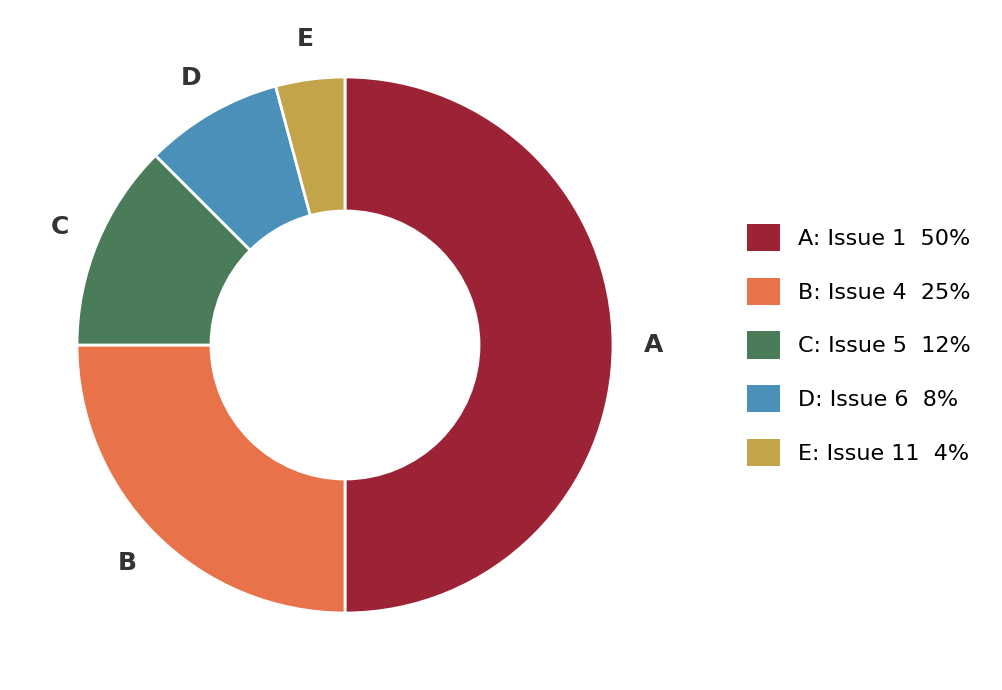

How many slices are in this pie chart?

5